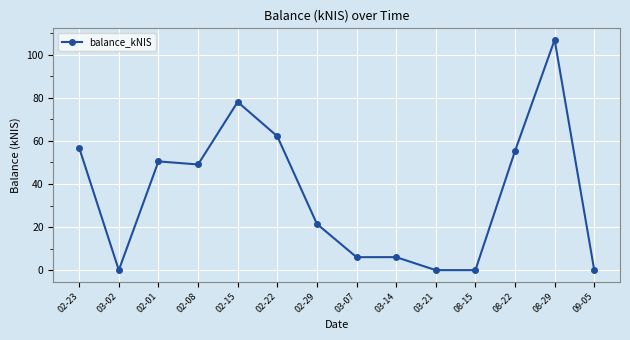

What is the difference between the second highest and second lowest values?

78.1